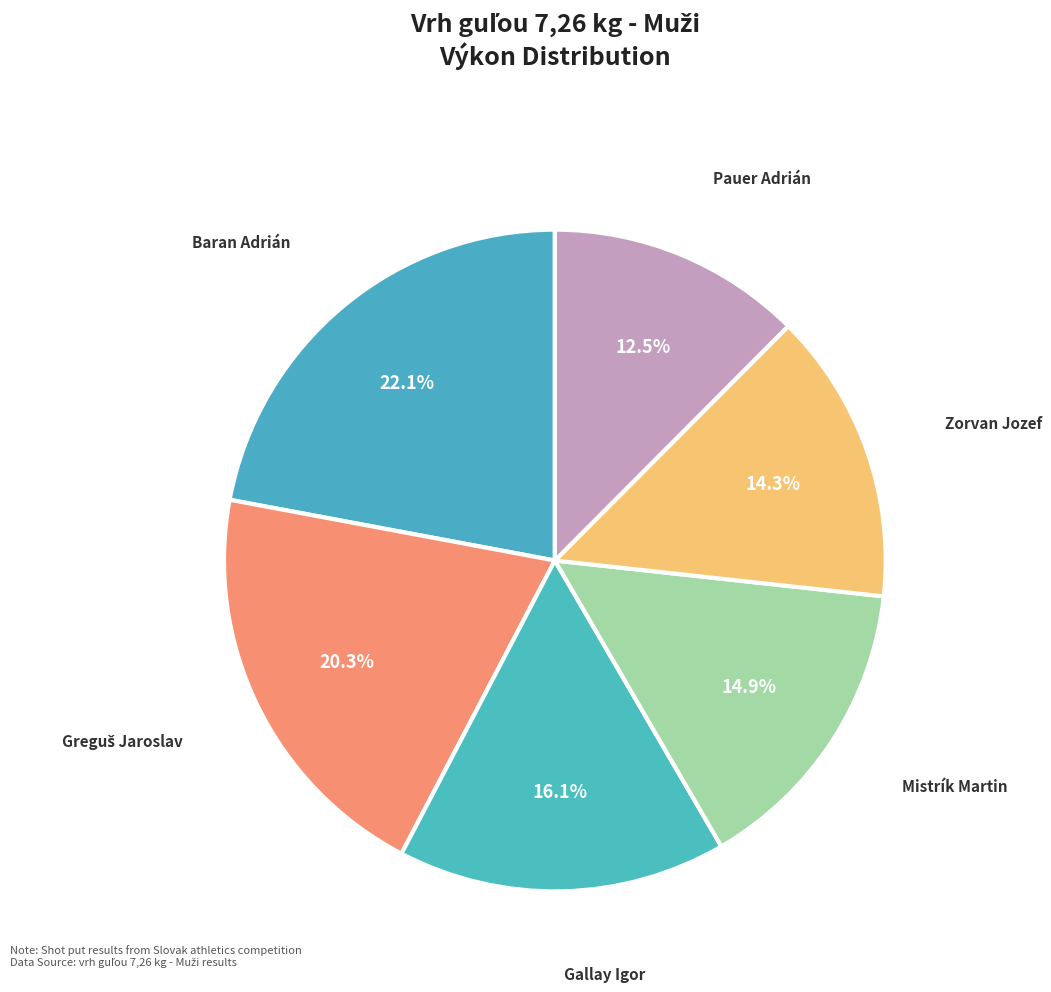

Count the number of slices in the pie.

6